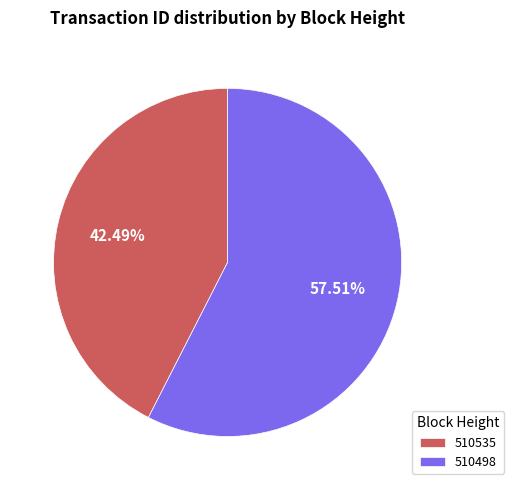

Which has a higher value, 510535 or 510498?

510498